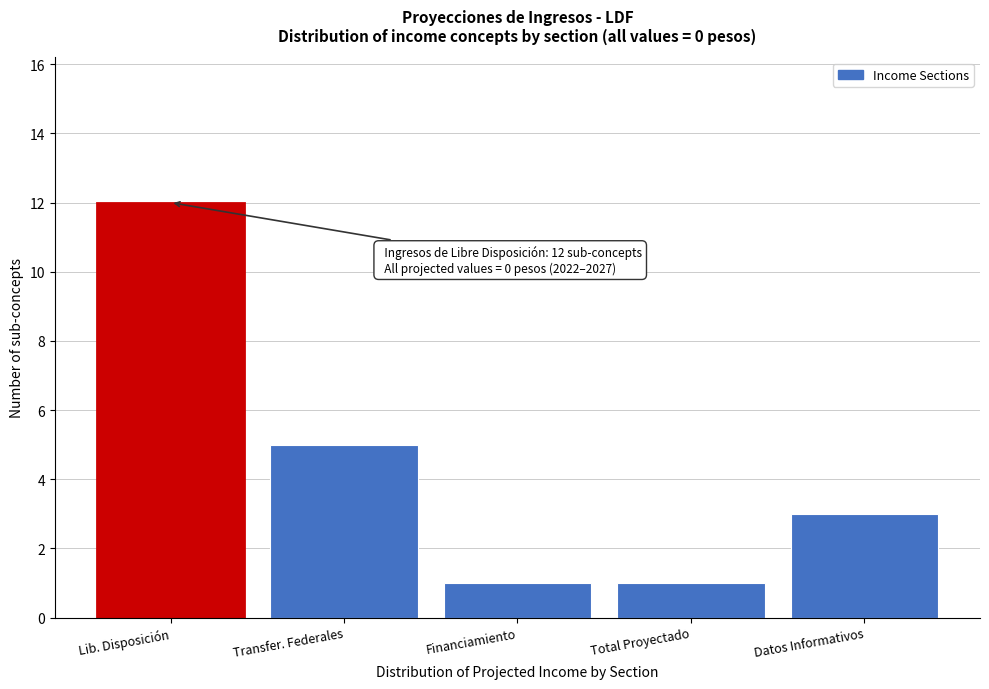

Reading left to right, transcribe all the data shown in this chart.

Lib. Disposición=12	Transfer. Federales=5	Financiamiento=1	Total Proyectado=1	Datos Informativos=3